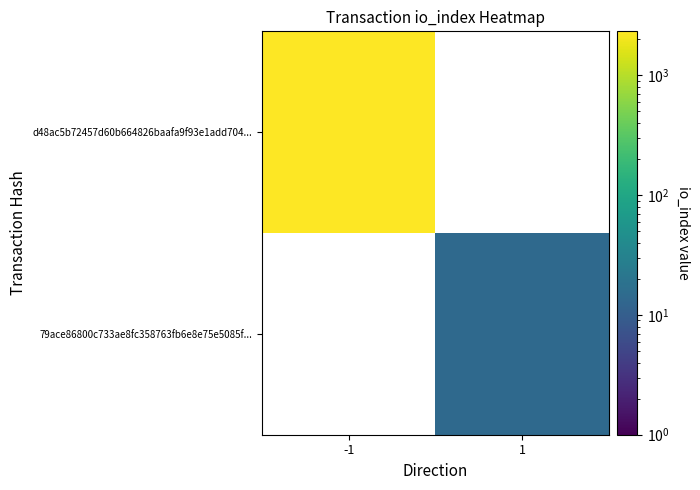

Rank the series at -1 from highest to lowest value.

d48ac5b72457d60b664826baafa9f93e1add704..., 79ace86800c733ae8fc358763fb6e8e75e5085f...